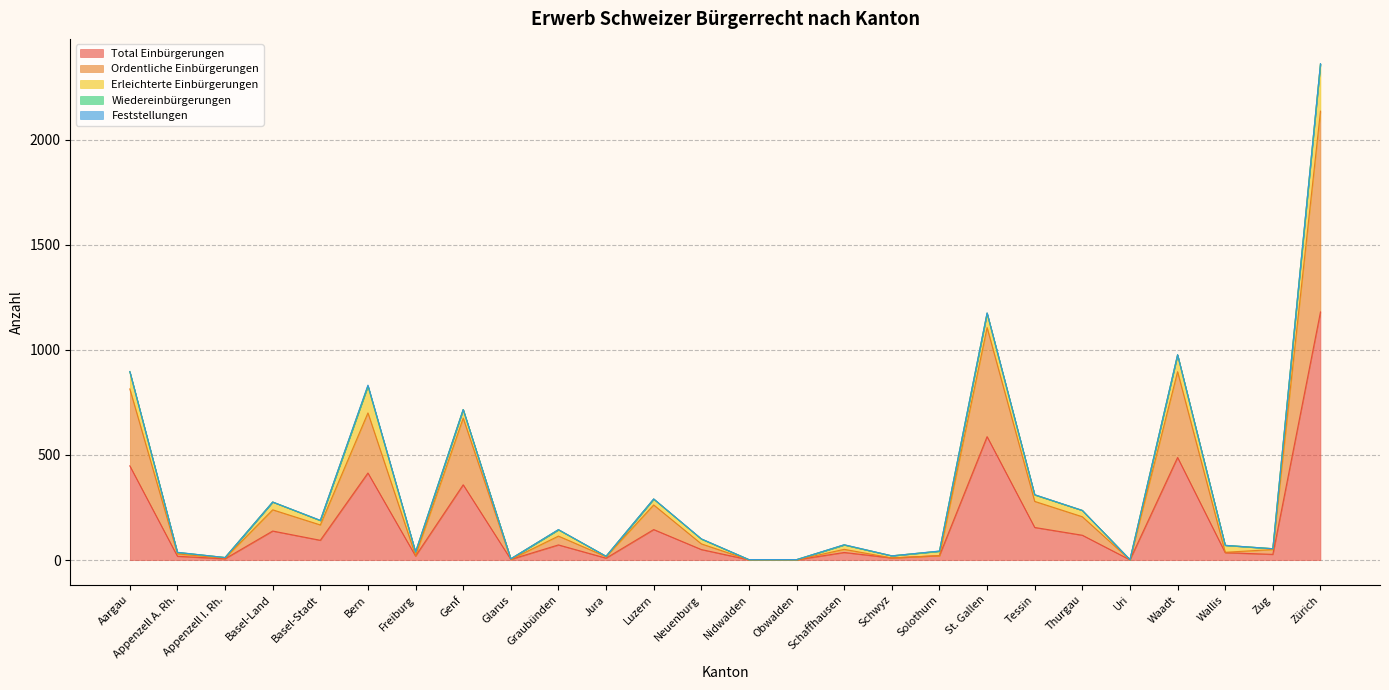

Does the chart display data point markers on the line(s)?

No